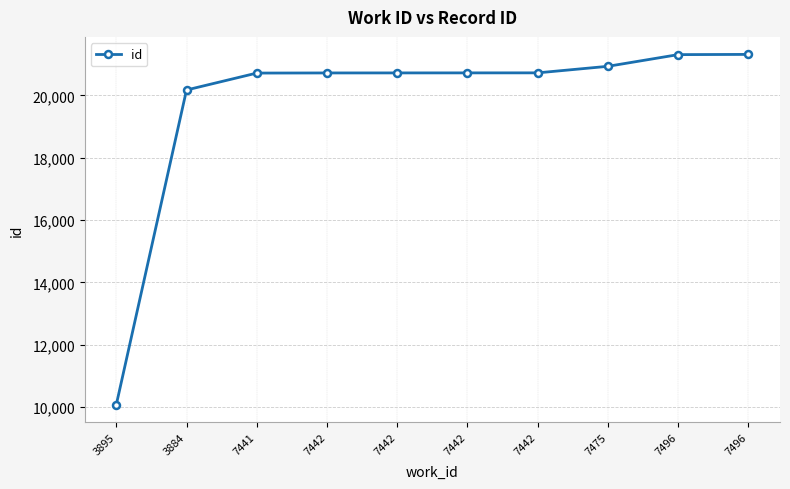

Reading left to right, what are all the values shown in this chart?

3895=10073	3884=20175	7441=20718	7442=20722	7442=20723	7442=20724	7442=20725	7475=20935	7496=21310	7496=21317